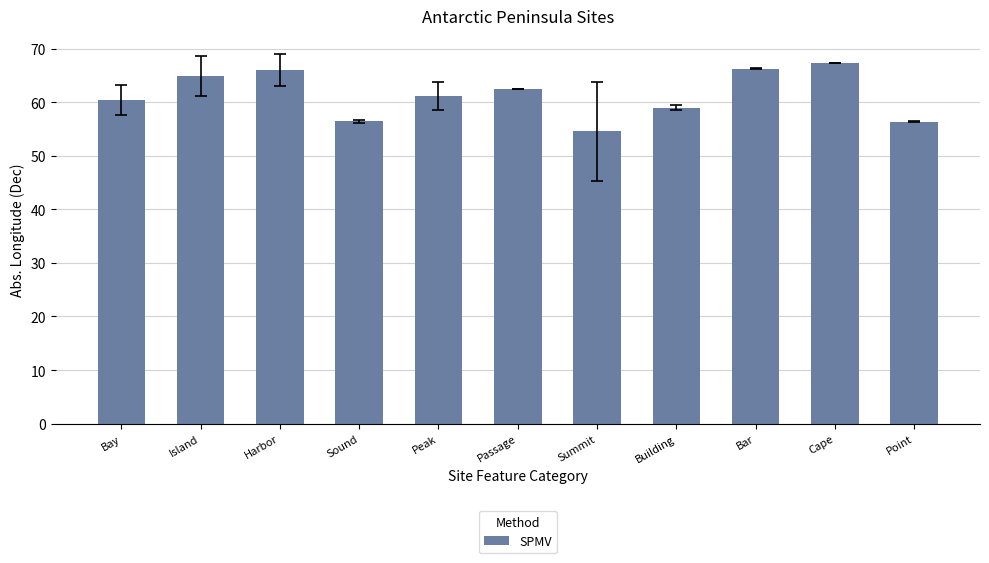

What is the difference between the maximum and second lowest values?

10.8